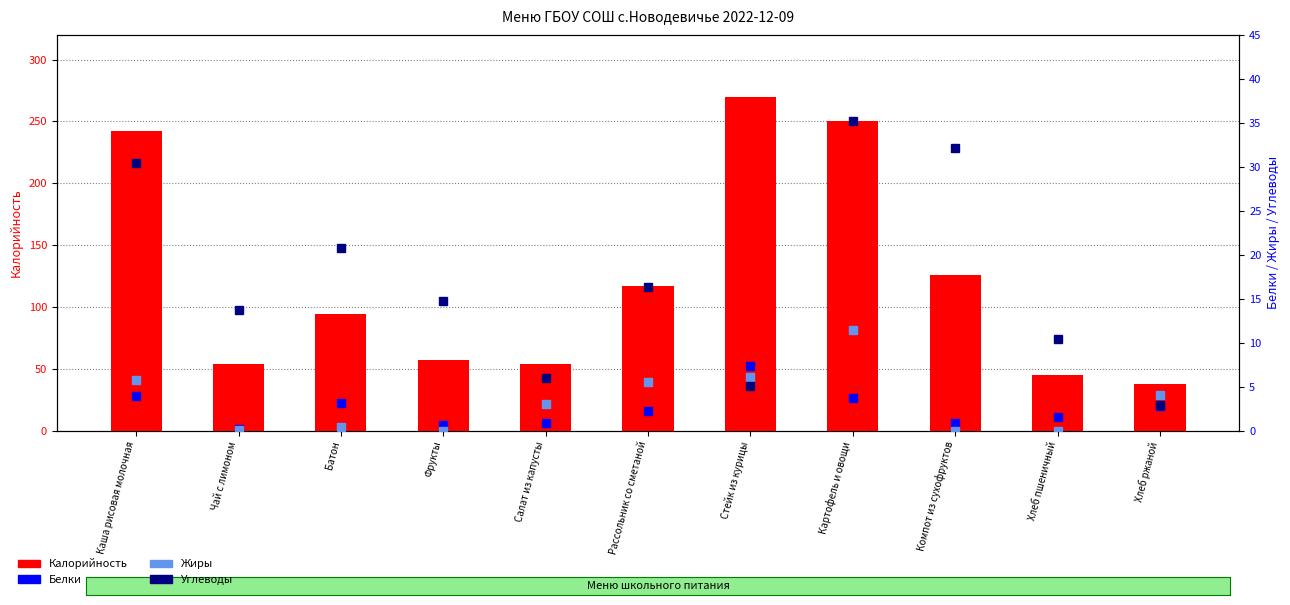

The Жиры series shows 0.0 at Фрукты. True or false?

True